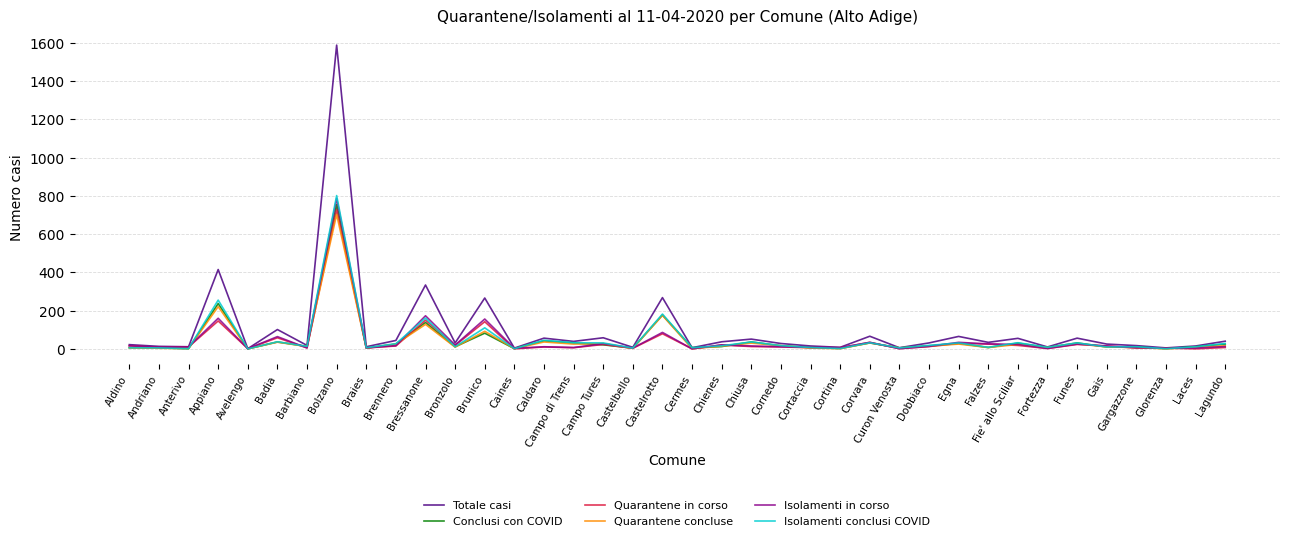

Which category has the highest value across all series?

Bolzano